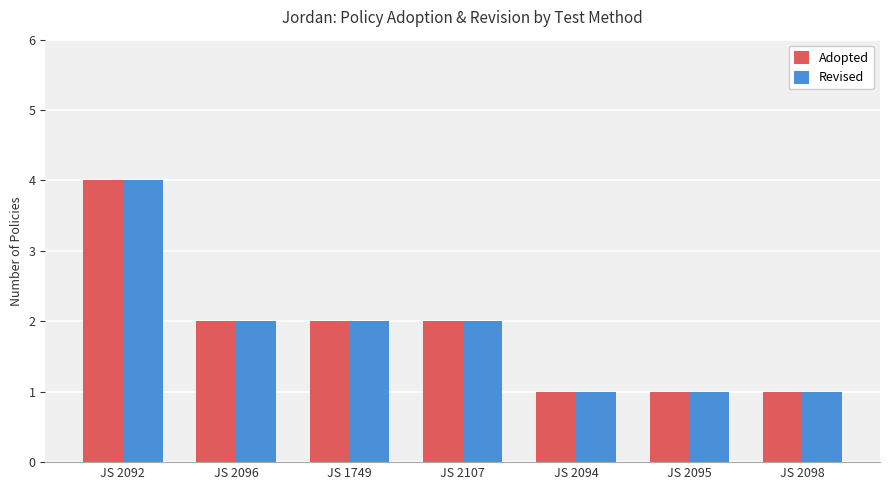

Count the Revised values in the range 1 to 2.

6